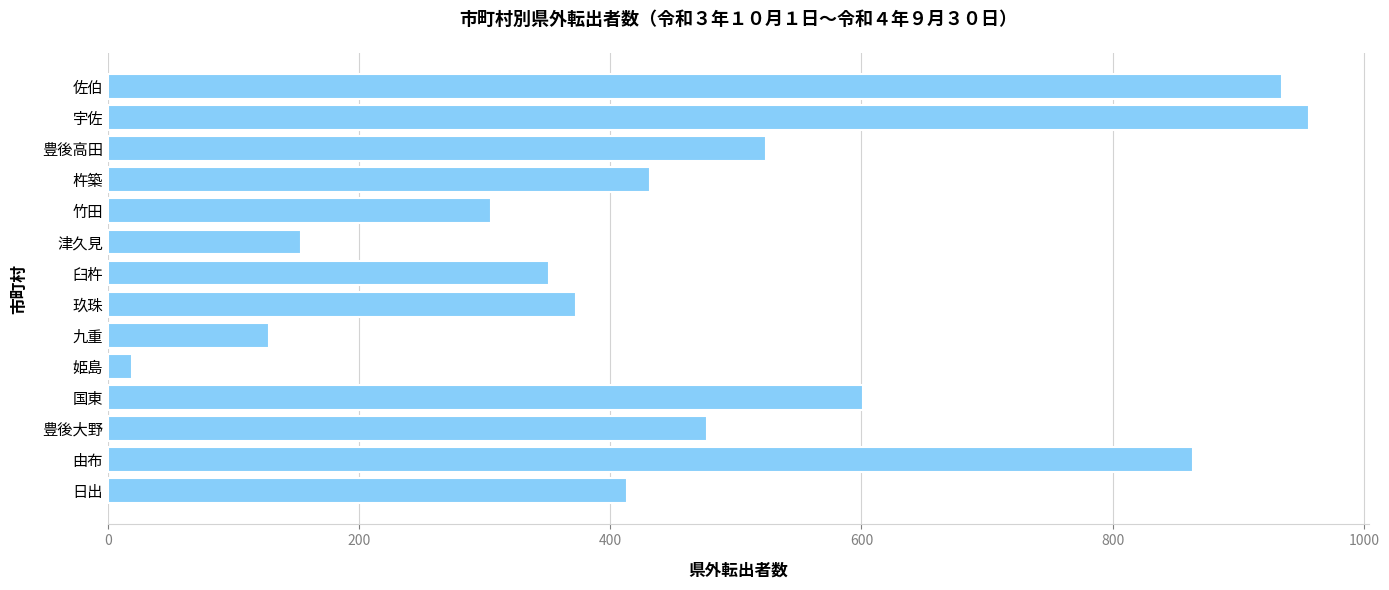

How many data points are less than 432?

7